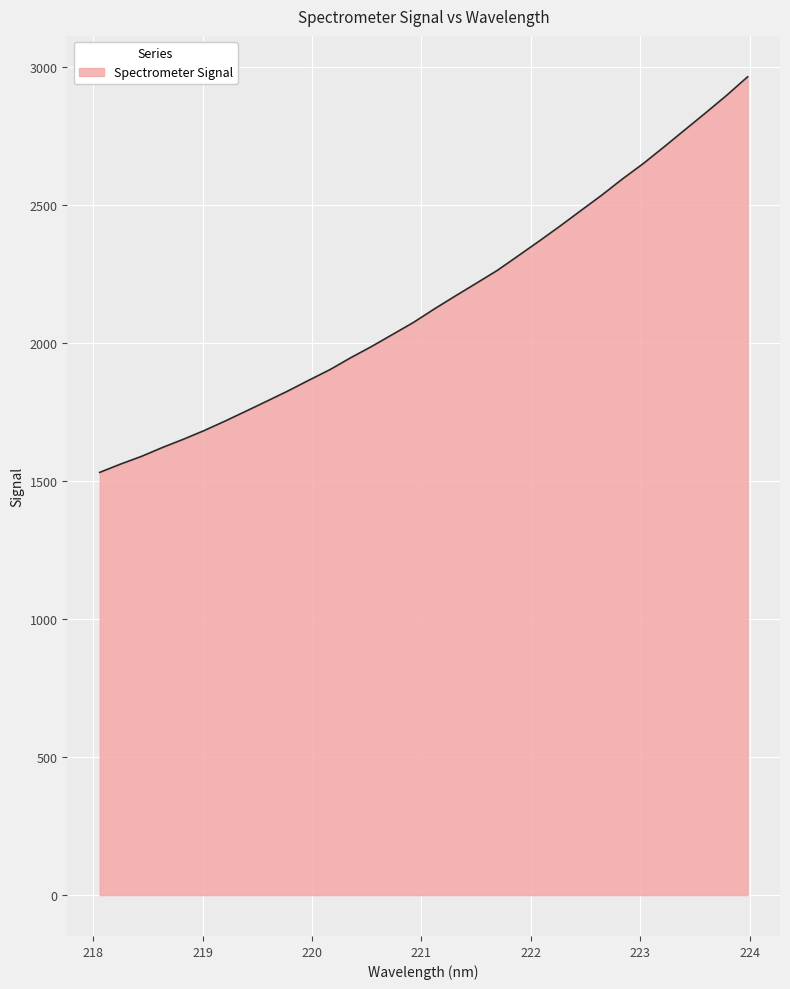

What is the difference between the maximum and minimum values?

1433.3